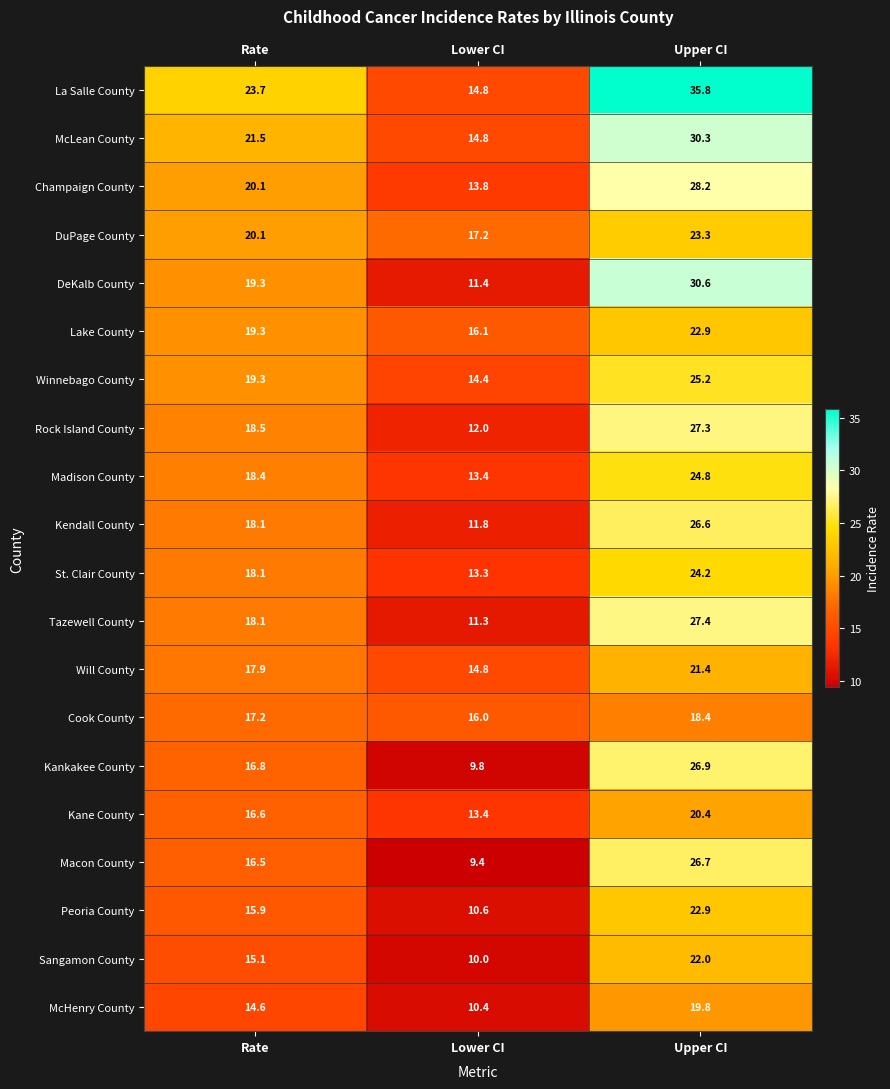

What is the sum of all Rock Island County values?

57.8